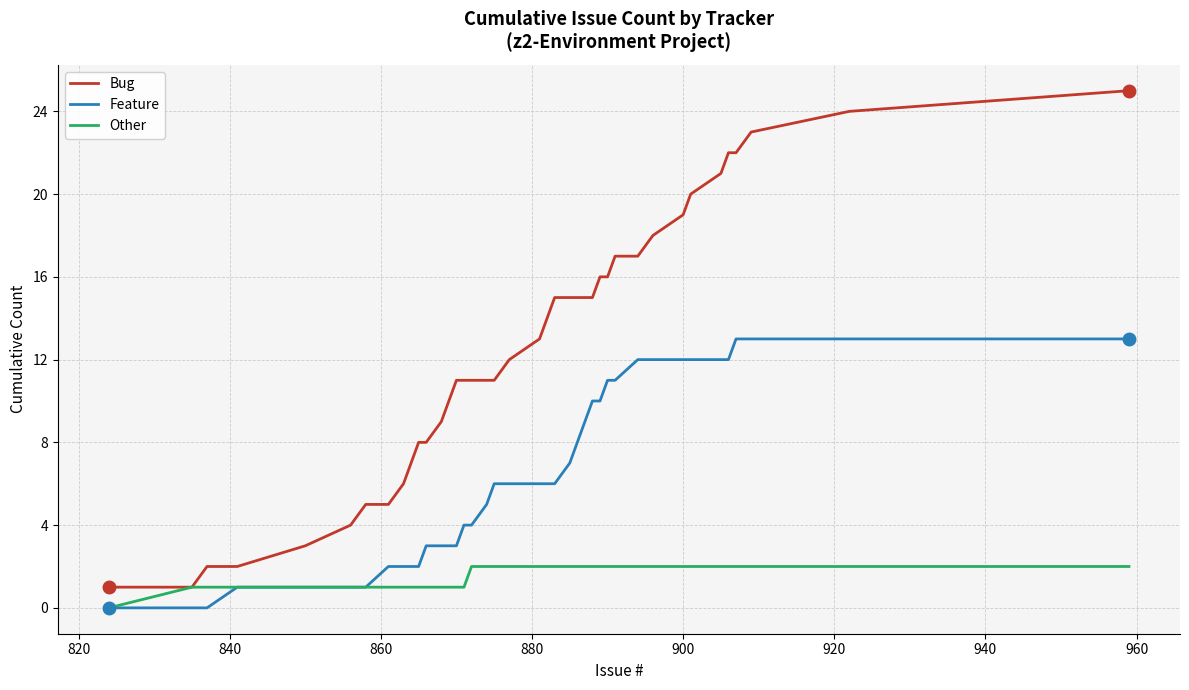

What is the difference between the maximum and minimum values in the Bug series?

24